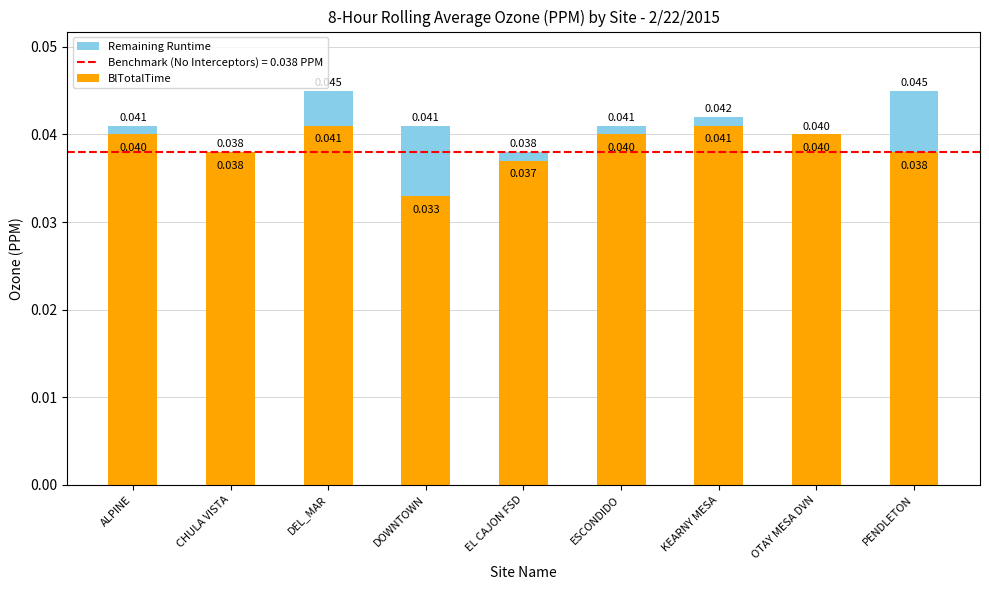

How many data points does each series have?

9